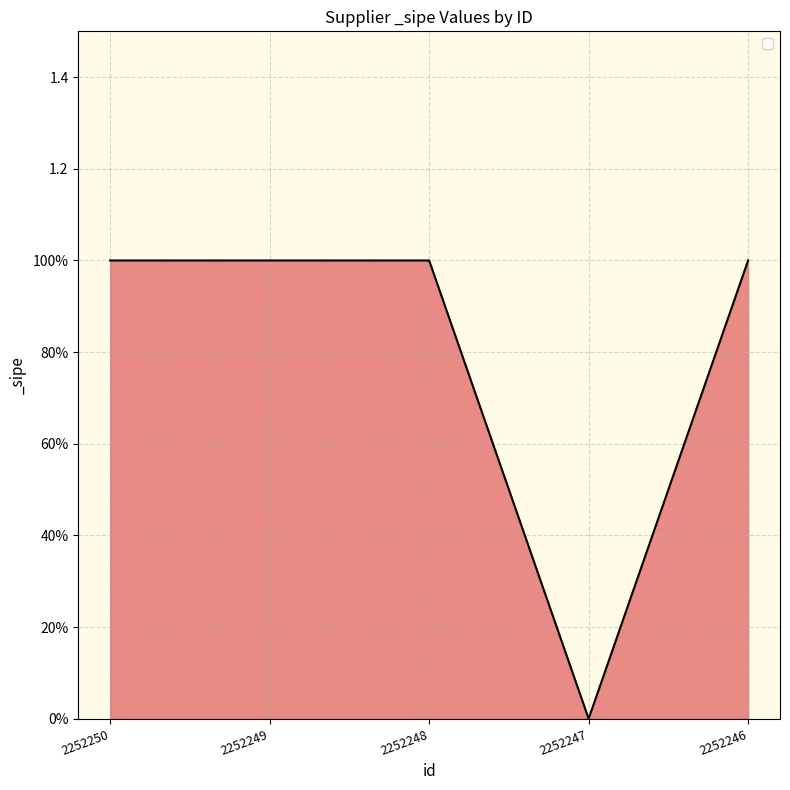

Does the chart have visible grid lines?

Yes